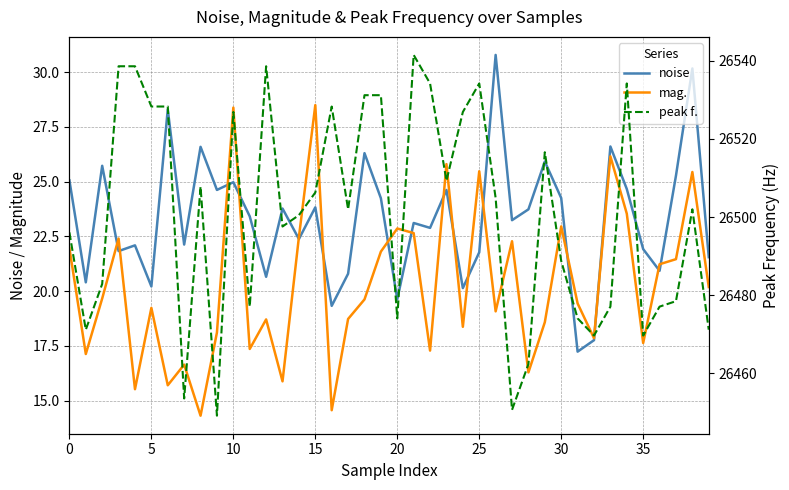

What is the difference between the maximum and minimum values in the noise series?

13.6